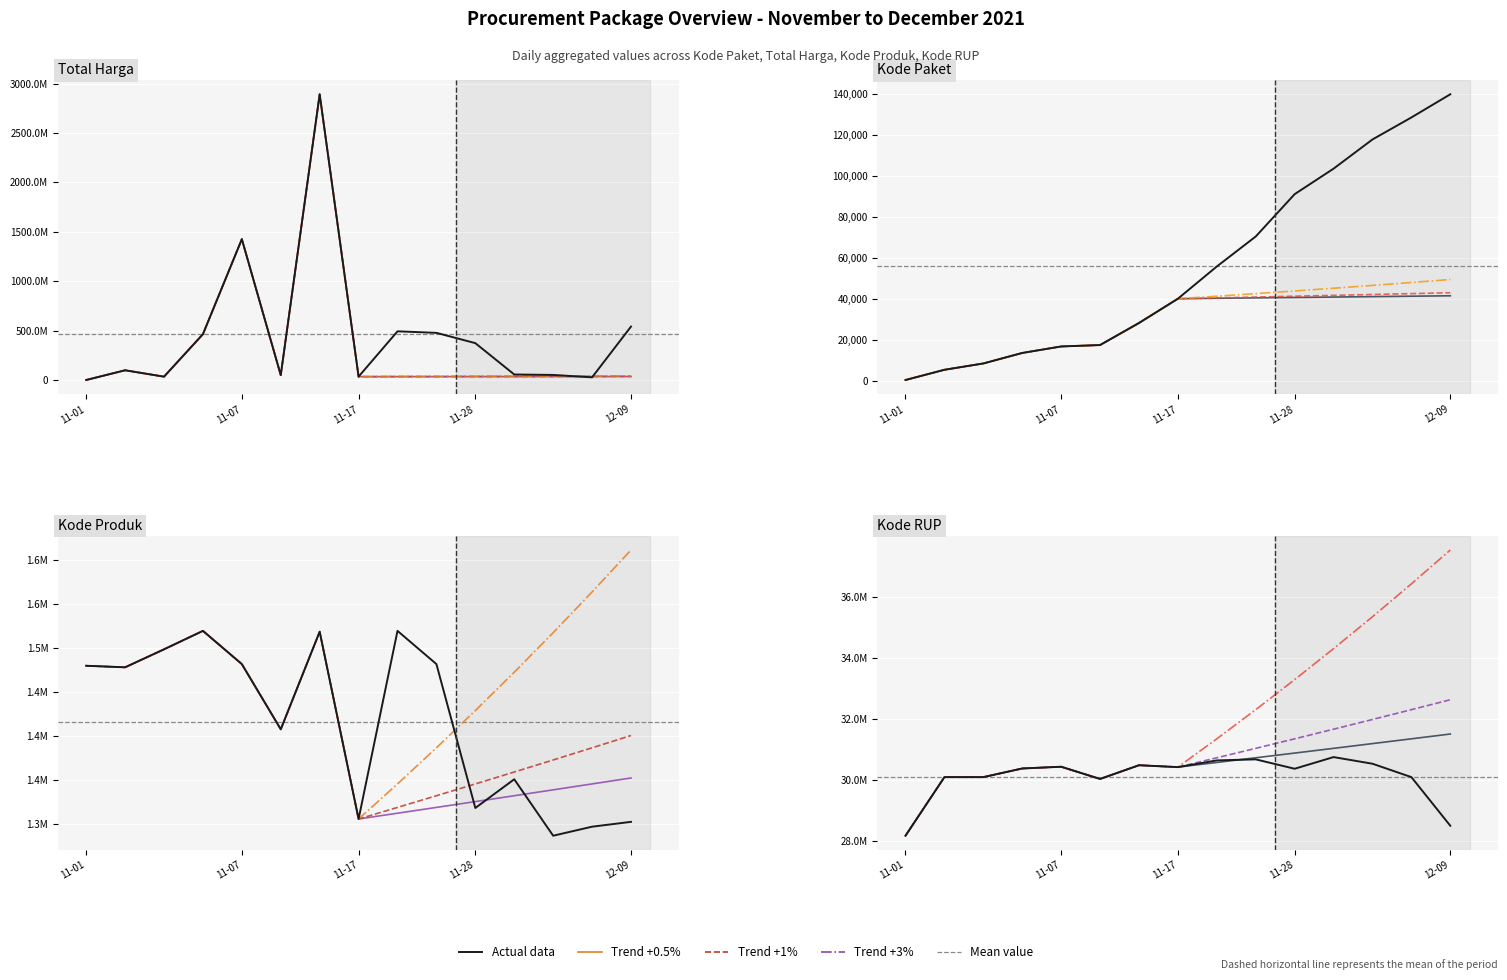

What position from the left is 11-28?

11